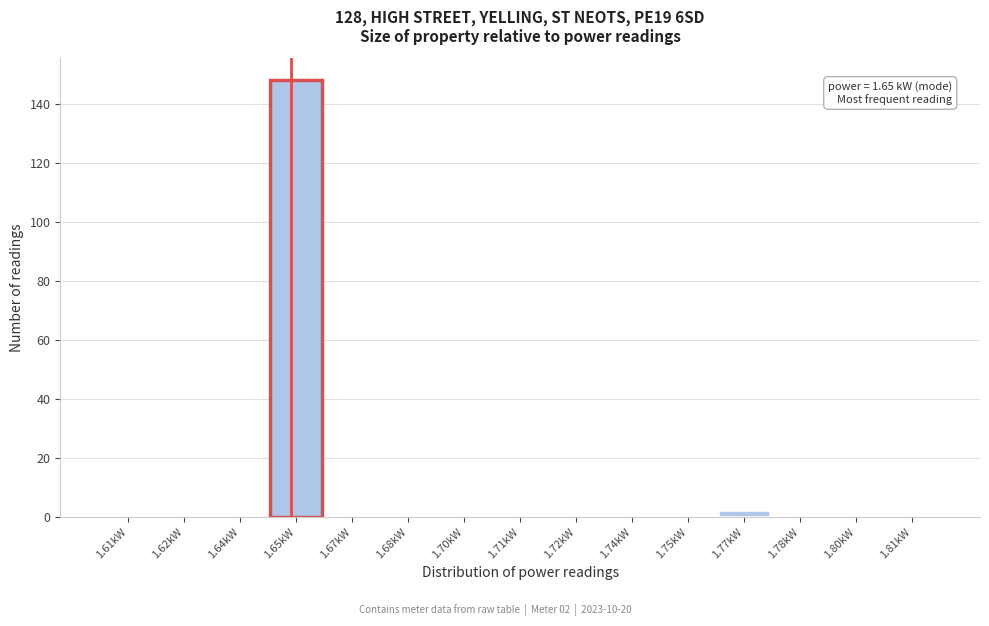

Reading right to left, list all the values displayed in this chart.

1.81kW=0	1.80kW=0	1.78kW=0	1.77kW=2	1.75kW=0	1.74kW=0	1.72kW=0	1.71kW=0	1.70kW=0	1.68kW=0	1.67kW=0	1.65kW=148	1.64kW=0	1.62kW=0	1.61kW=0